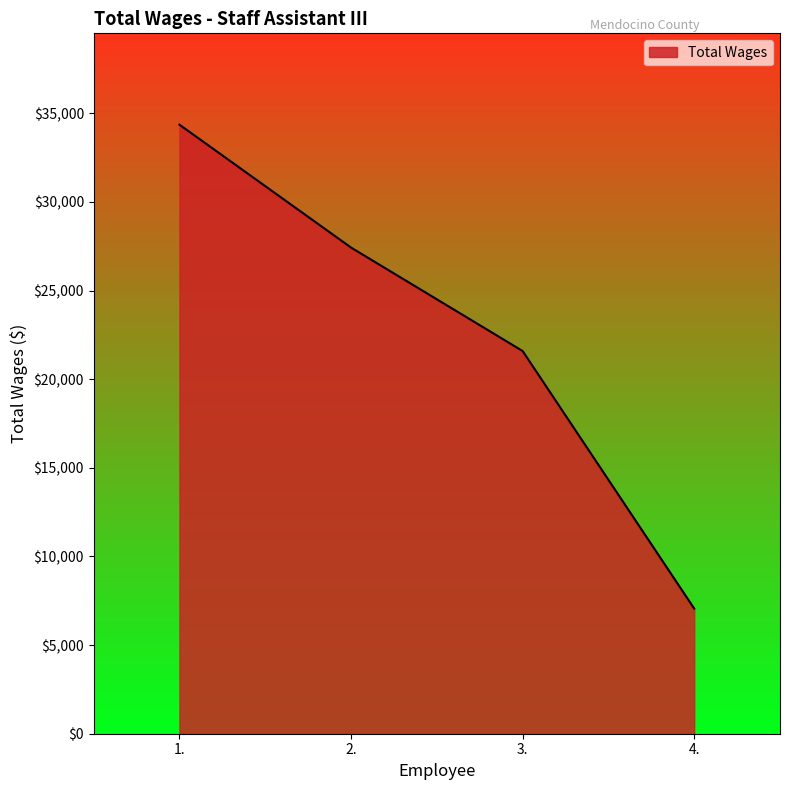

What is the greatest value displayed?

34353